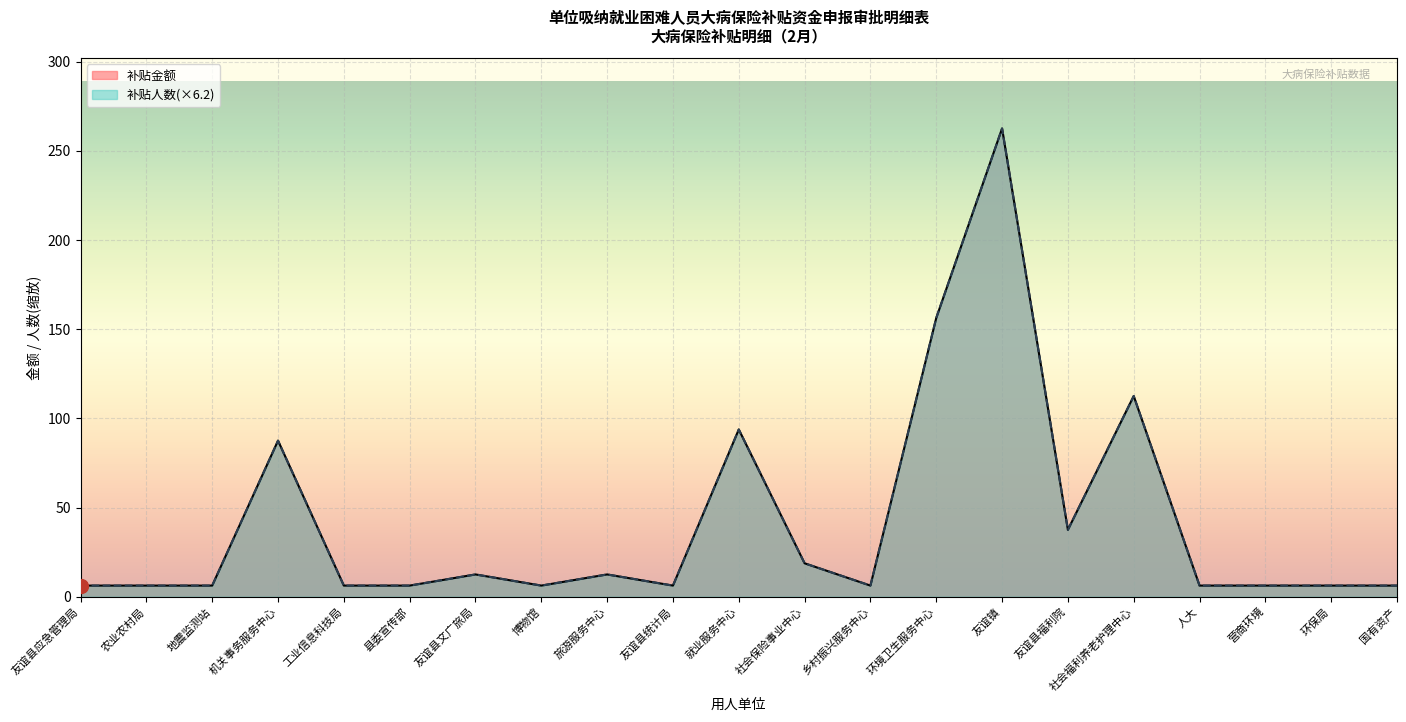

How many series are shown in this chart?

2